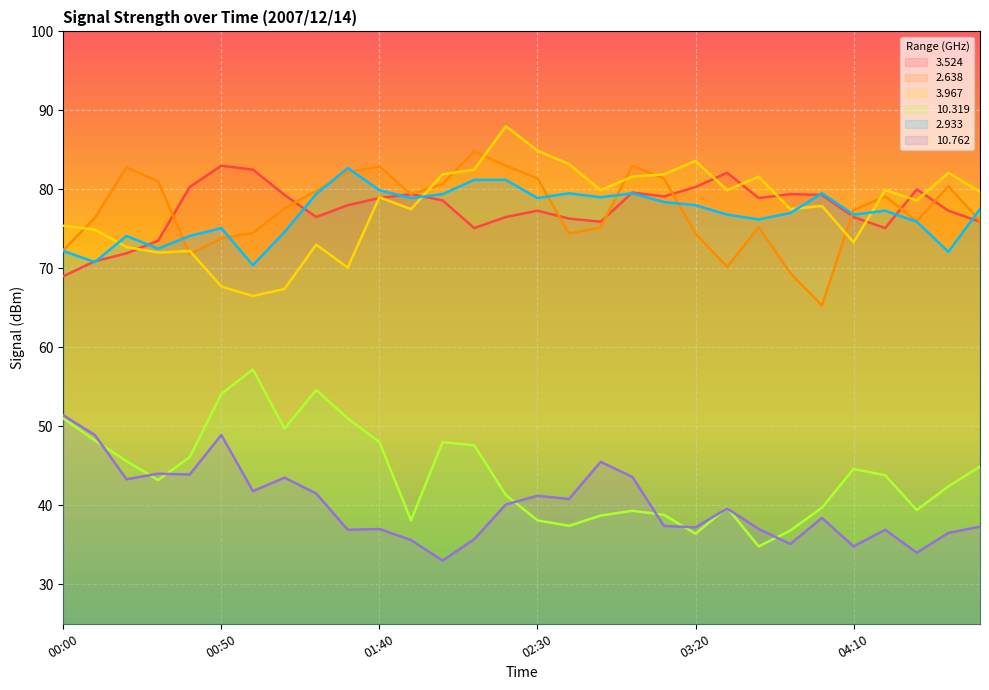

Read the  10.319 value at 03:50.

36.8